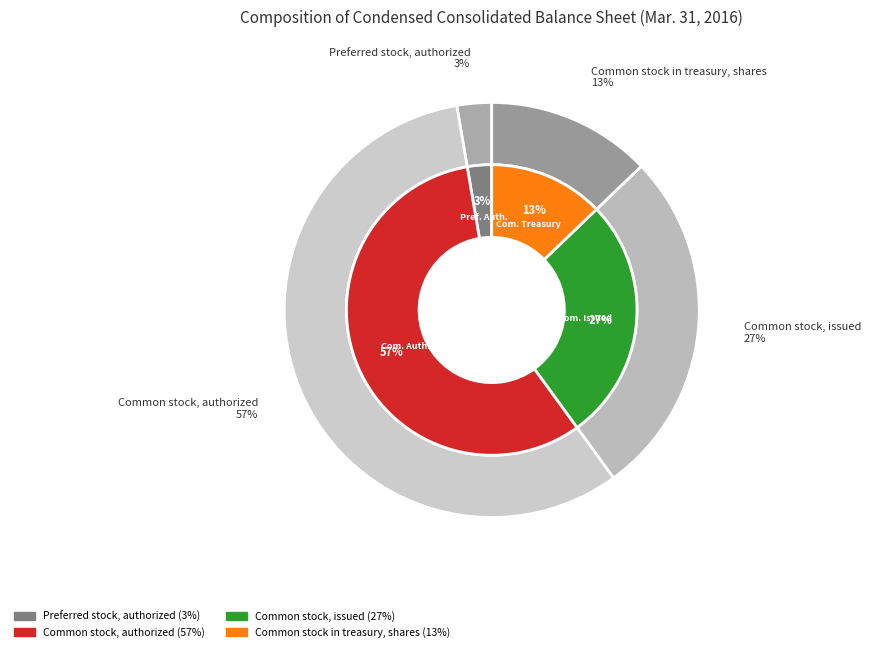

Approximately how many times larger is the value at Common stock, authorized compared to Common stock, issued?

2.1